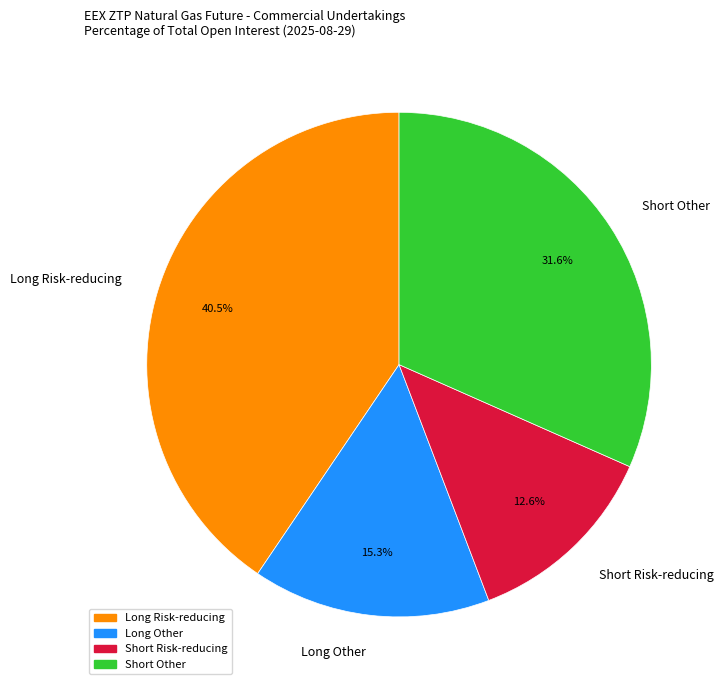

What is the ratio of the value at Short Risk-reducing to the value at Long Risk-reducing?

0.3